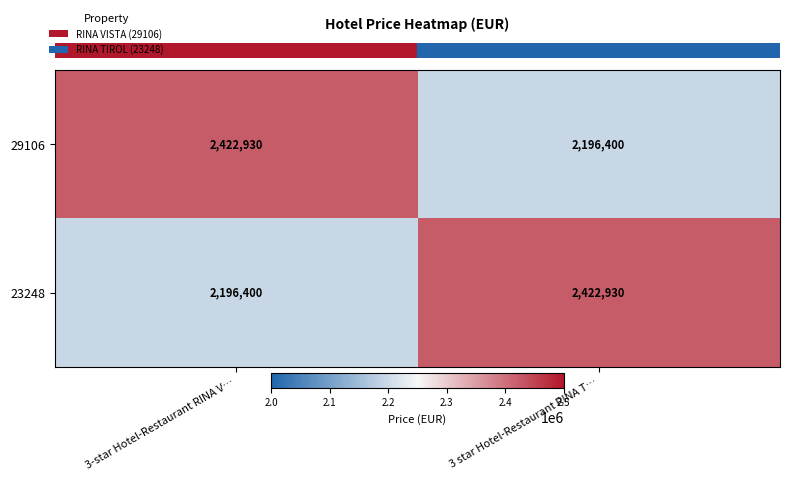

What is the difference between the 29106 values at 3-star Hotel-Restaurant RINA V… and 3 star Hotel-Restaurant RINA T…?

226530